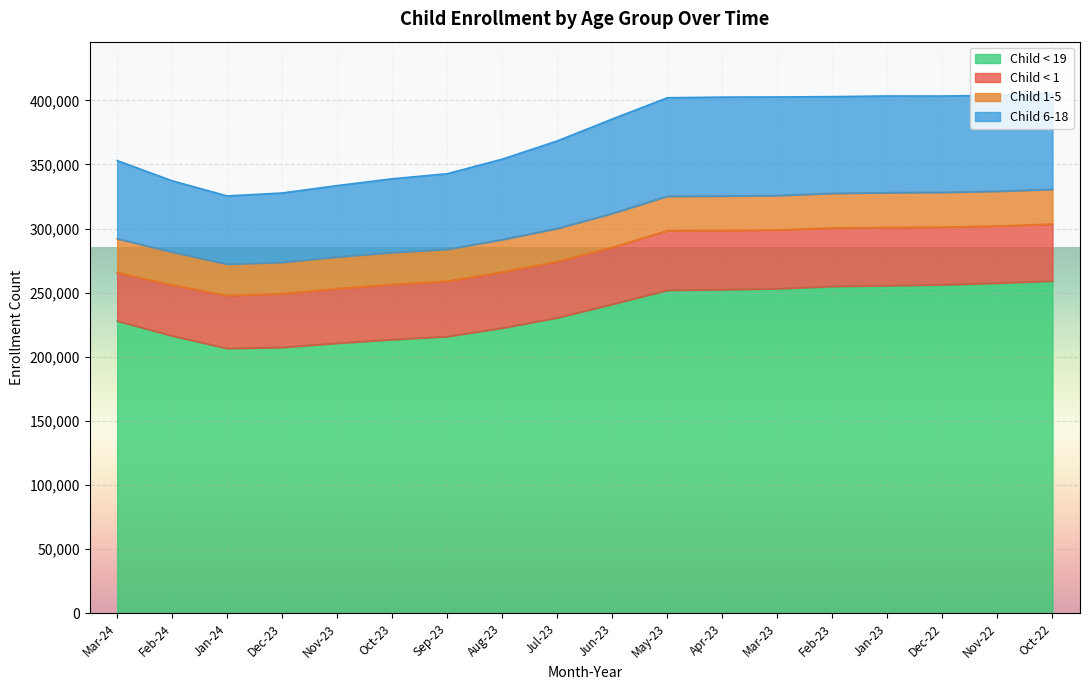

What is the total value across all series at Jan-23?

403389